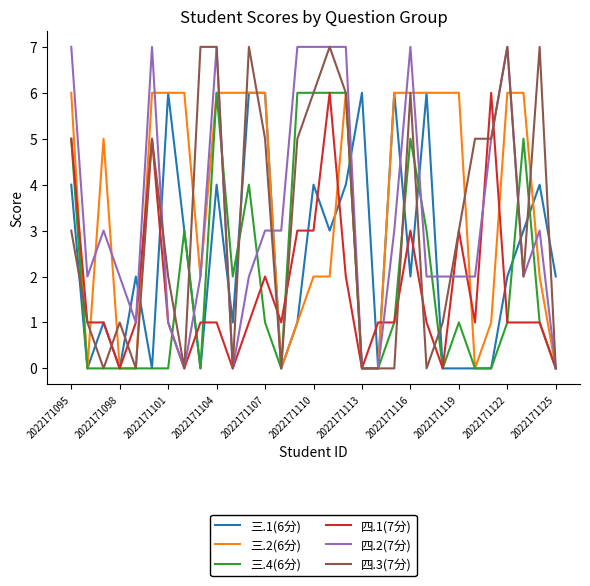

Does the chart display data point markers on the line(s)?

No